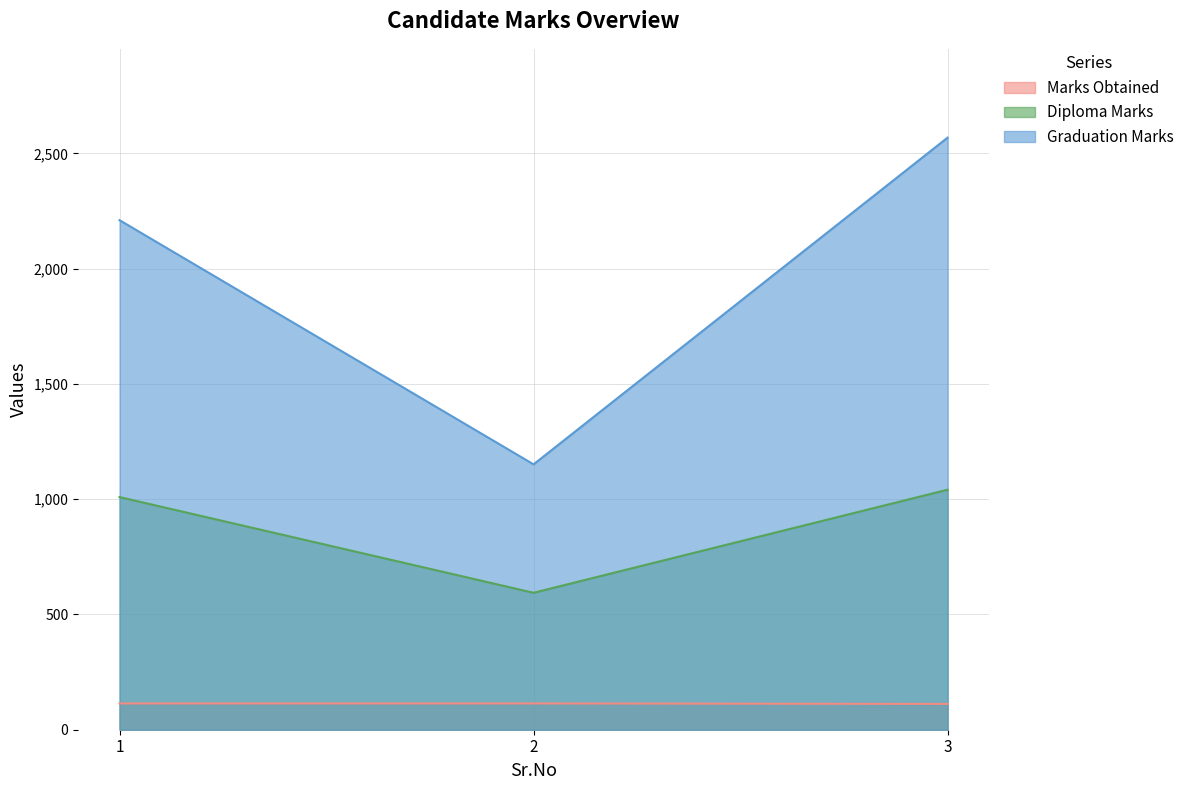

List the labels in order of Diploma Marks value, smallest first.

2, 1, 3